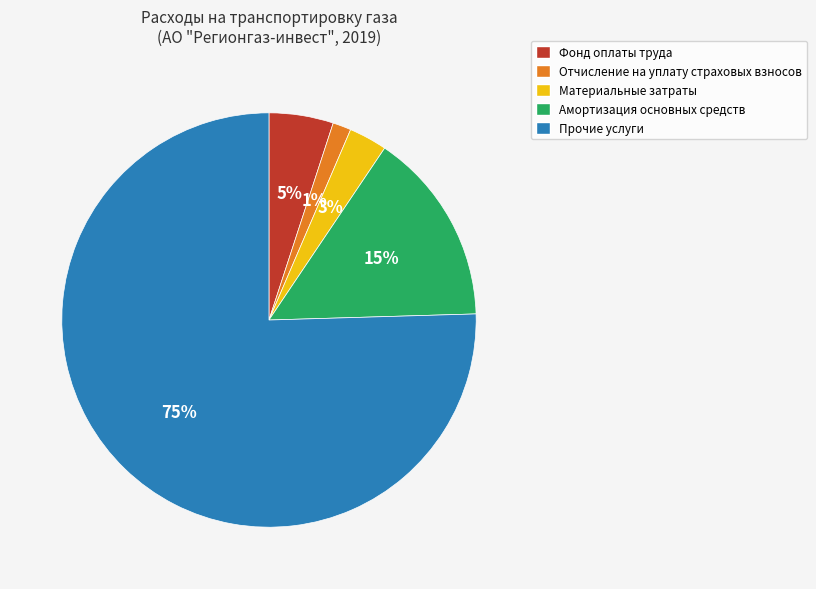

What percentage is the Фонд оплаты труда slice, to the nearest percent?

5%